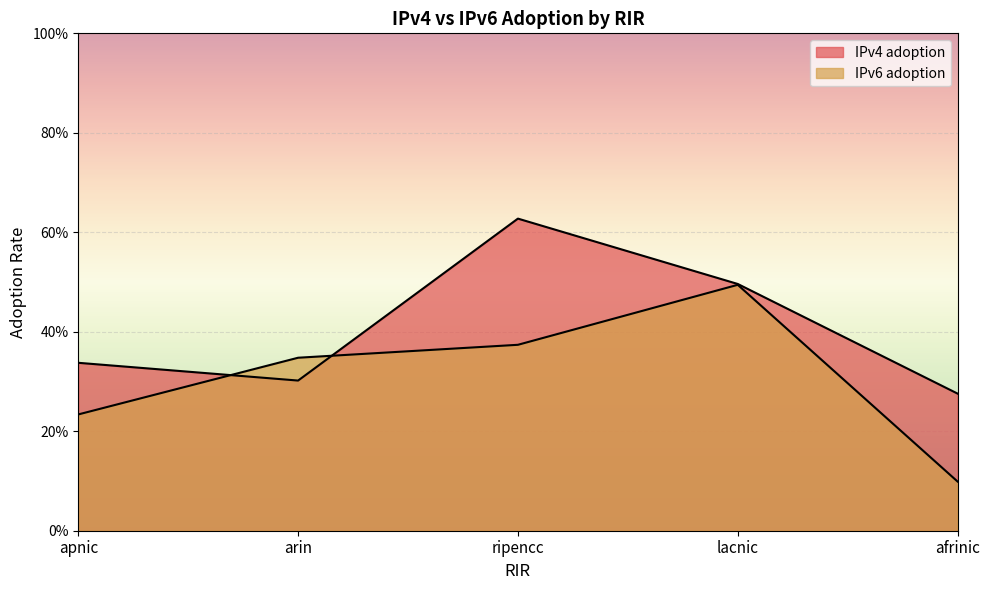

How many lines are shown in the chart?

2